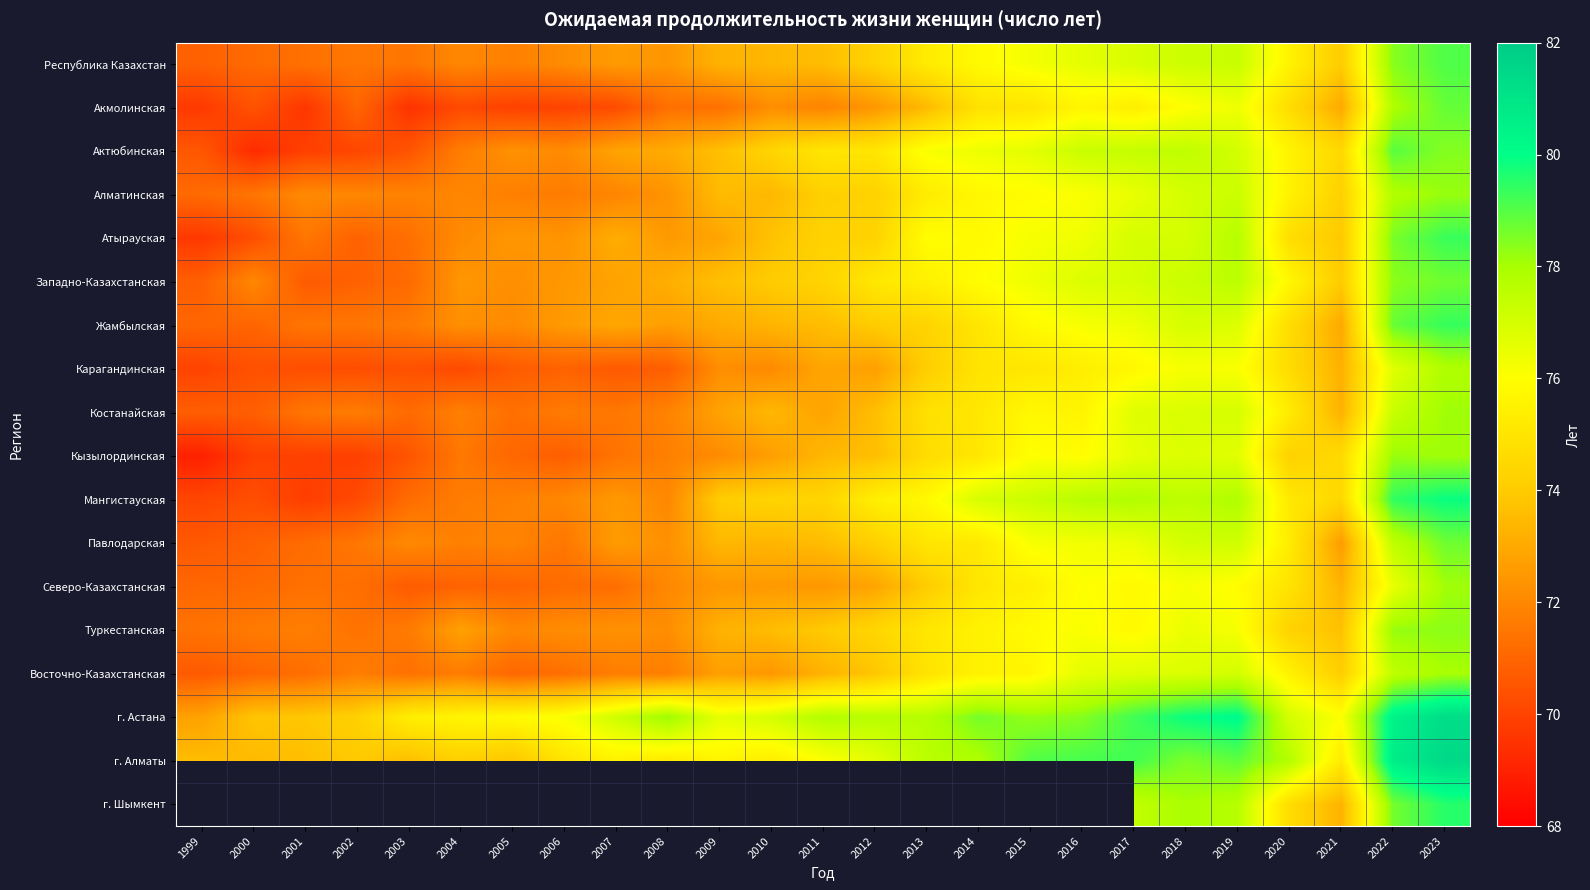

How many values in the Карагандинская series exceed 72?

15